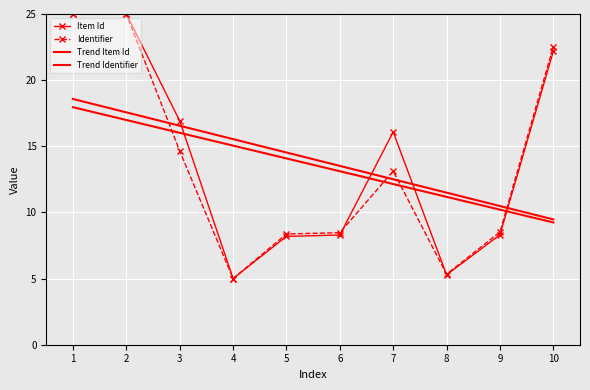

Where is Identifier nearest to the value 15?

3